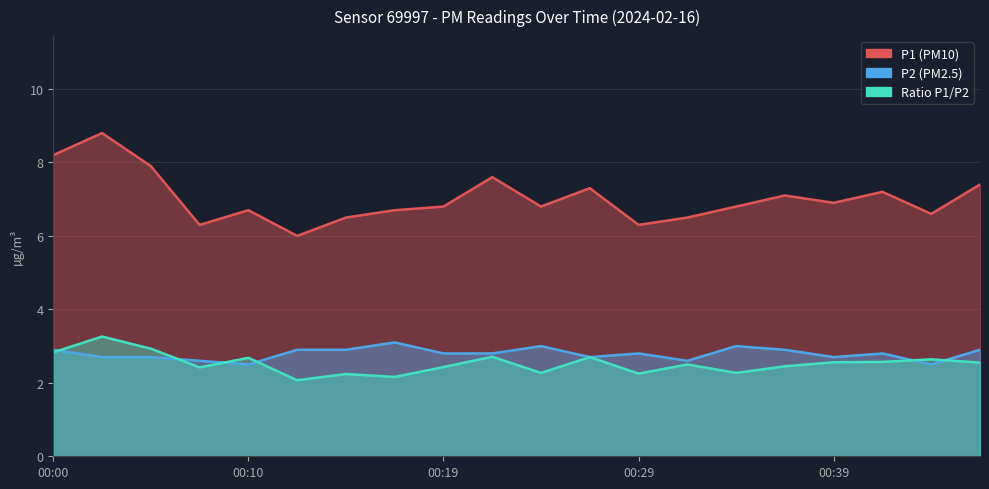

Rank the categories by P2 (PM2.5) value from lowest to highest.

00:10, 00:44, 00:07, 00:32, 00:02, 00:05, 00:27, 00:39, 00:19, 00:22, 00:29, 00:42, 00:00, 00:12, 00:14, 00:37, 00:47, 00:24, 00:34, 00:17